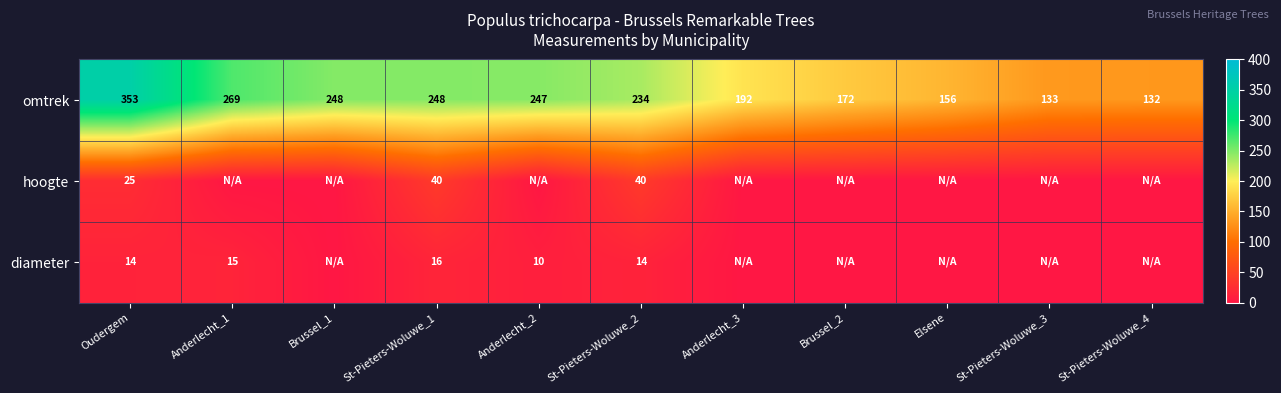

What is the sum of the omtrek values at St-Pieters-Woluwe_3 and Brussel_1?

381